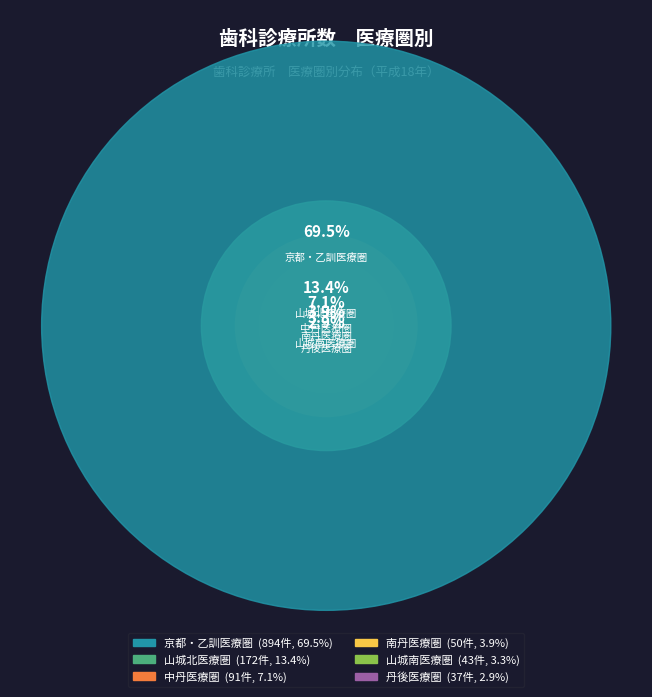

To the nearest percent, what is the average slice percentage?

17%